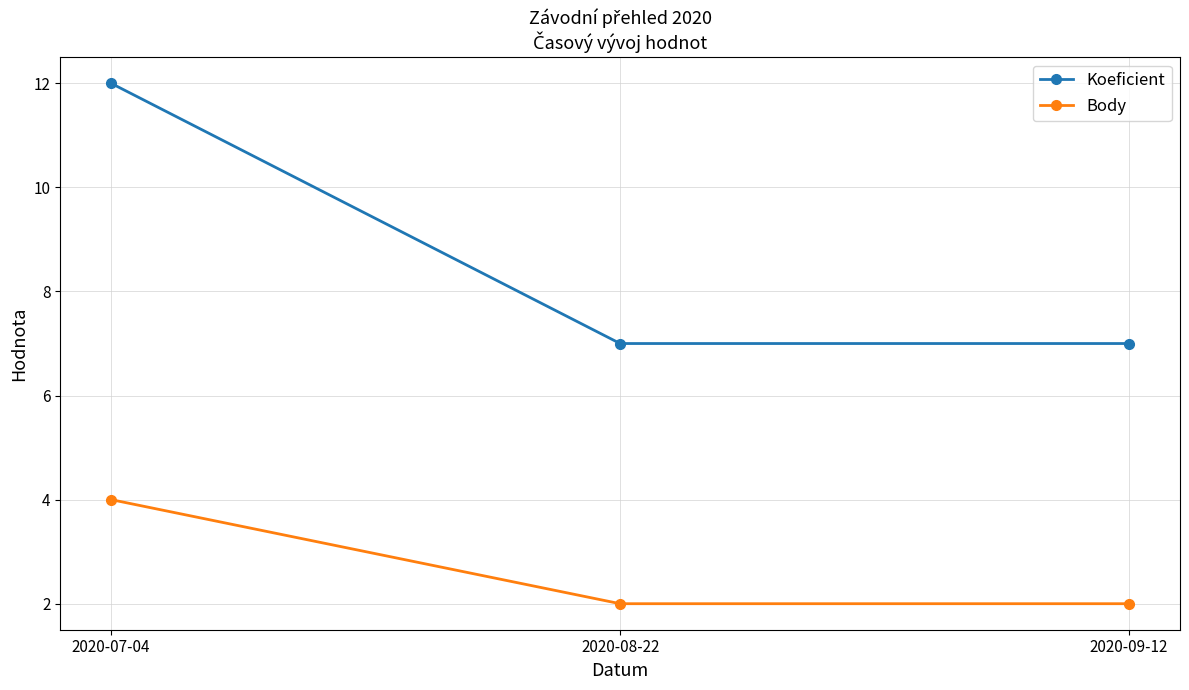

What is the value of the Body point at the 2nd from the left?

2